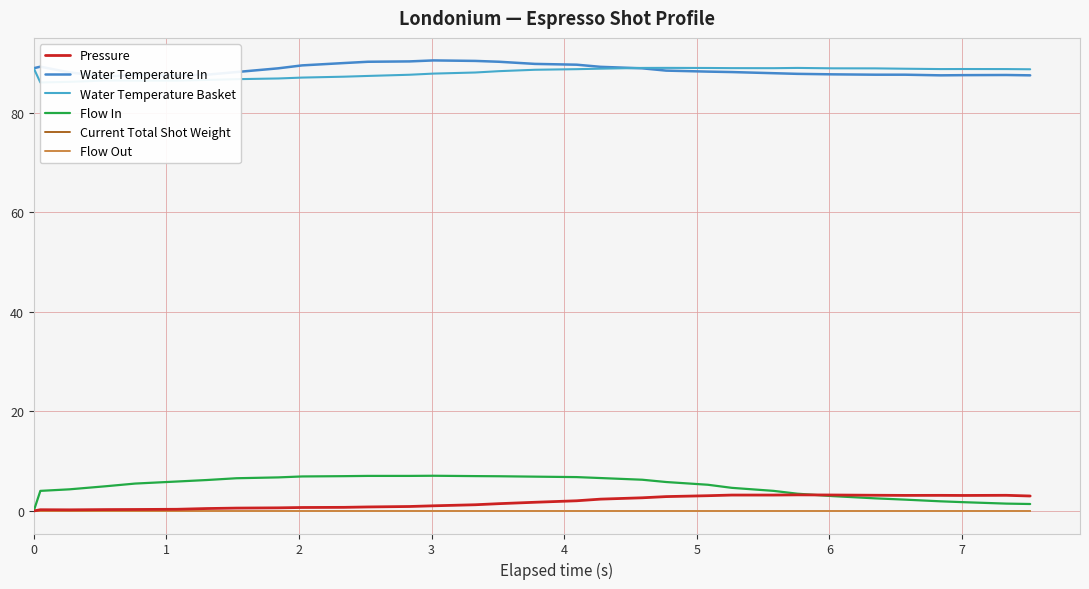

What is the greatest value displayed?

90.6